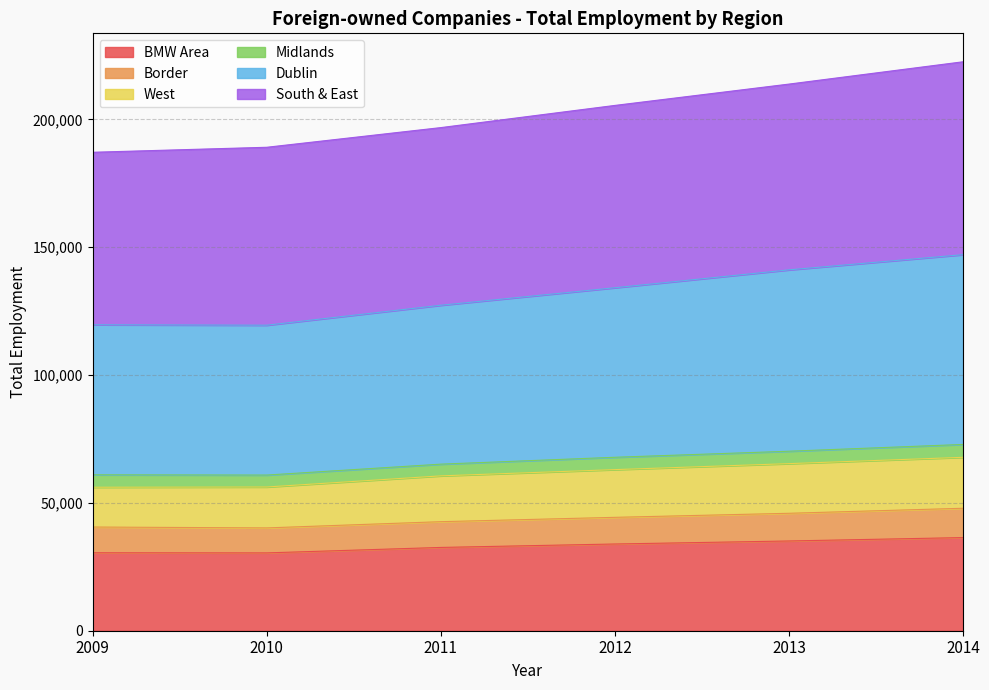

What is the minimum value for BMW Area?

30441